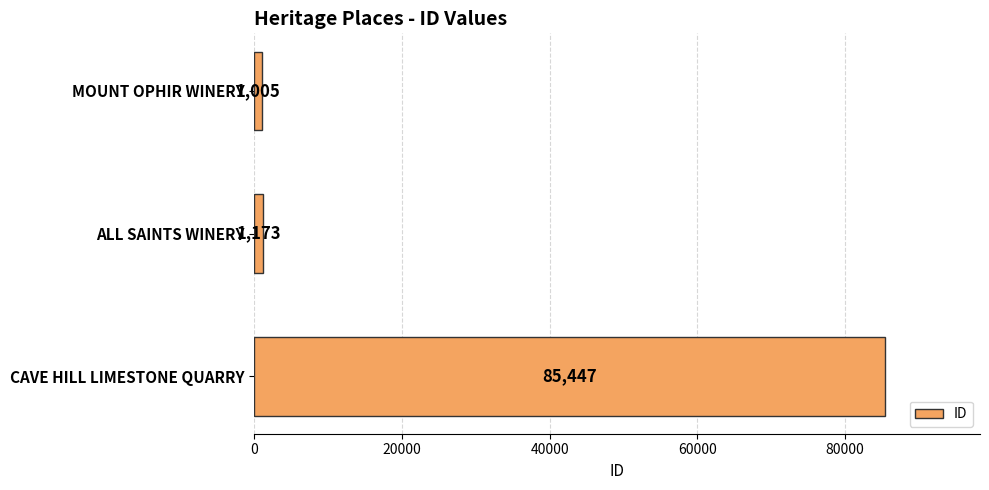

Rank the categories by value from lowest to highest.

MOUNT OPHIR WINERY, ALL SAINTS WINERY, CAVE HILL LIMESTONE QUARRY